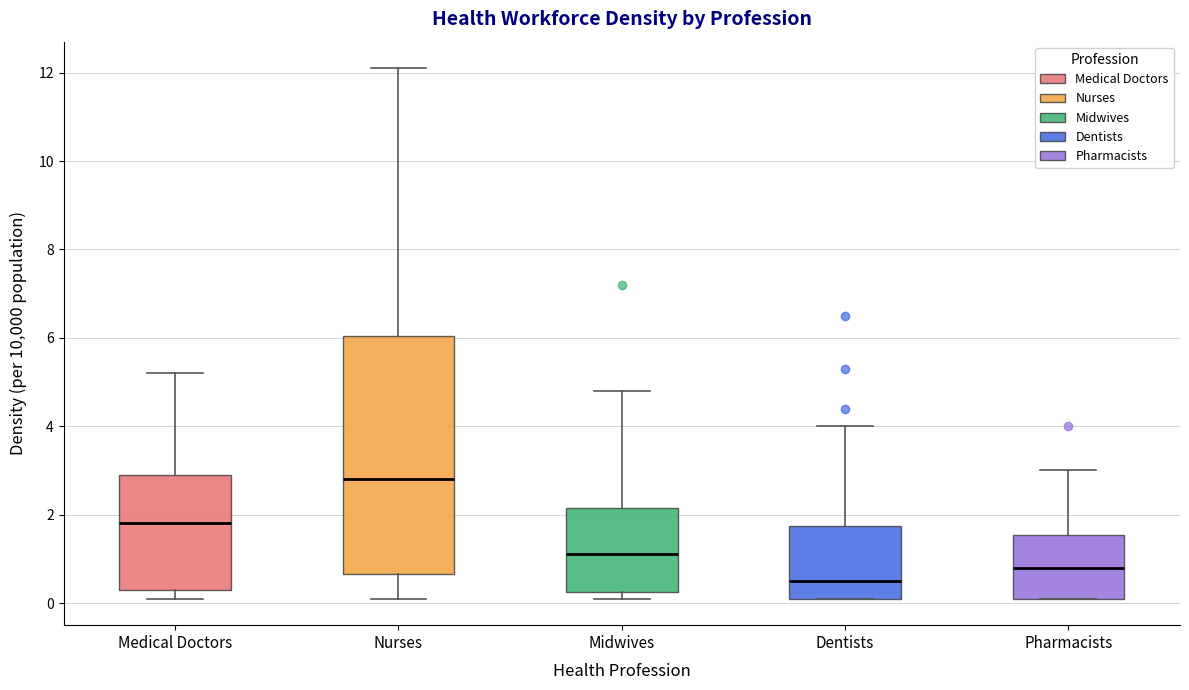

Reading left to right, read every box against the y-axis: the position of its median line, the range the box covers, and the ends of its whiskers. The values are not printed on the chart, so give them approximately, as read against the axis.

Medical Doctors: median 1.8, box 0.4 to 3.0, whiskers 0.2 to 5.2
Nurses: median 2.8, box 0.6 to 6.0, whiskers 0.2 to 12.2
Midwives: median 1.2, box 0.2 to 2.2, whiskers 0.2 (just below the box's lower edge) to 4.8
Dentists: median 0.6, box 0.2 to 1.8, whiskers 0.2 to 4.0
Pharmacists: median 0.8, box 0.2 to 1.6, whiskers 0.2 to 3.0